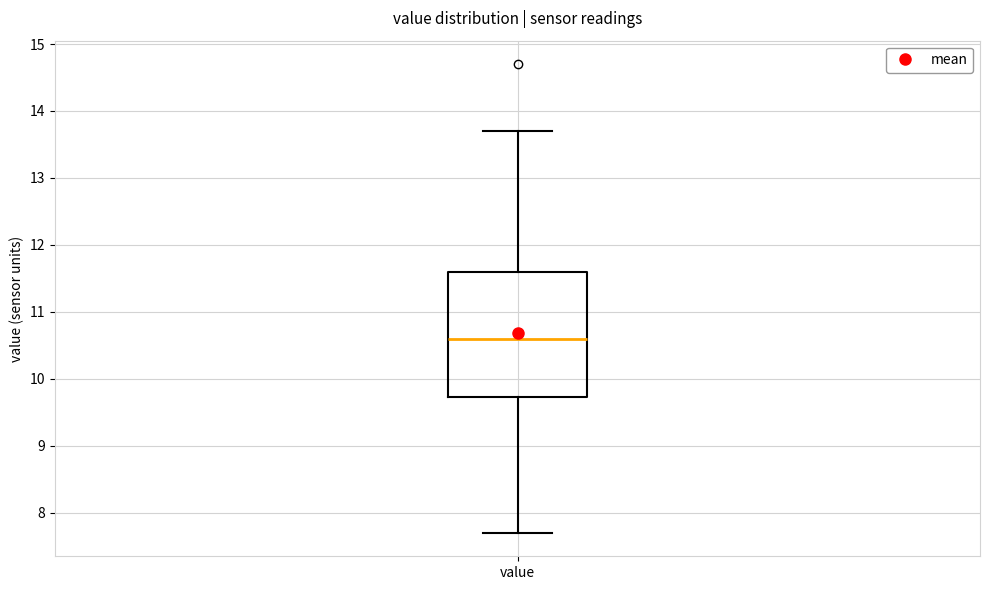

Where is the lower edge of the box for value on the y-axis? The values are not printed on the chart, so give them approximately, as read against the axis.

9.7